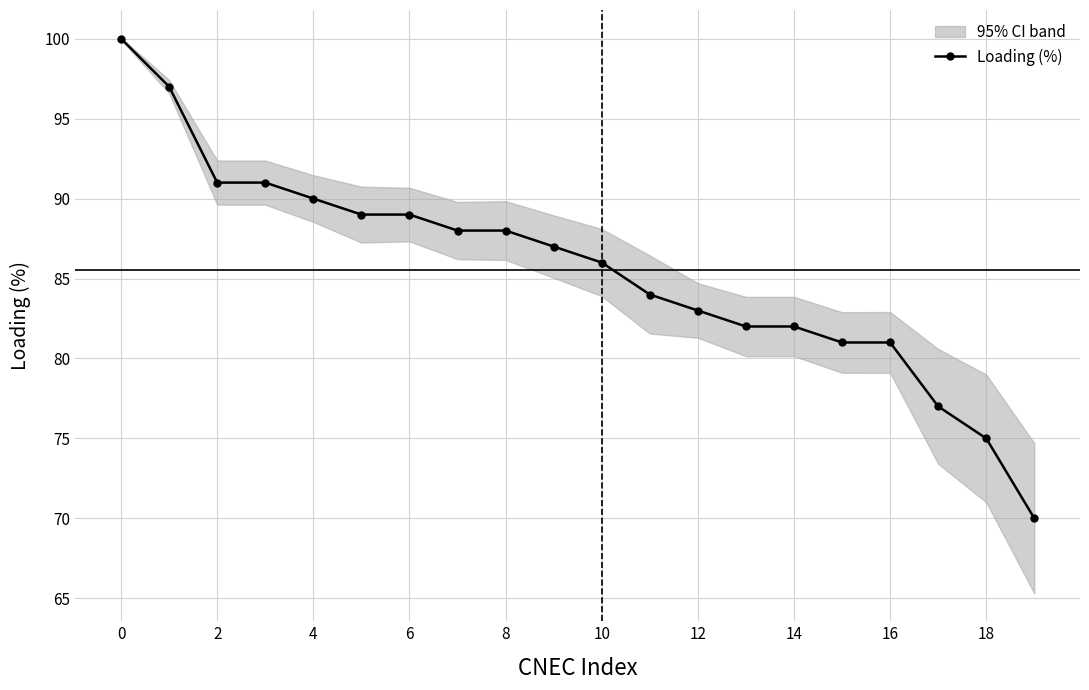

Where is the data nearest to the value 85?

10